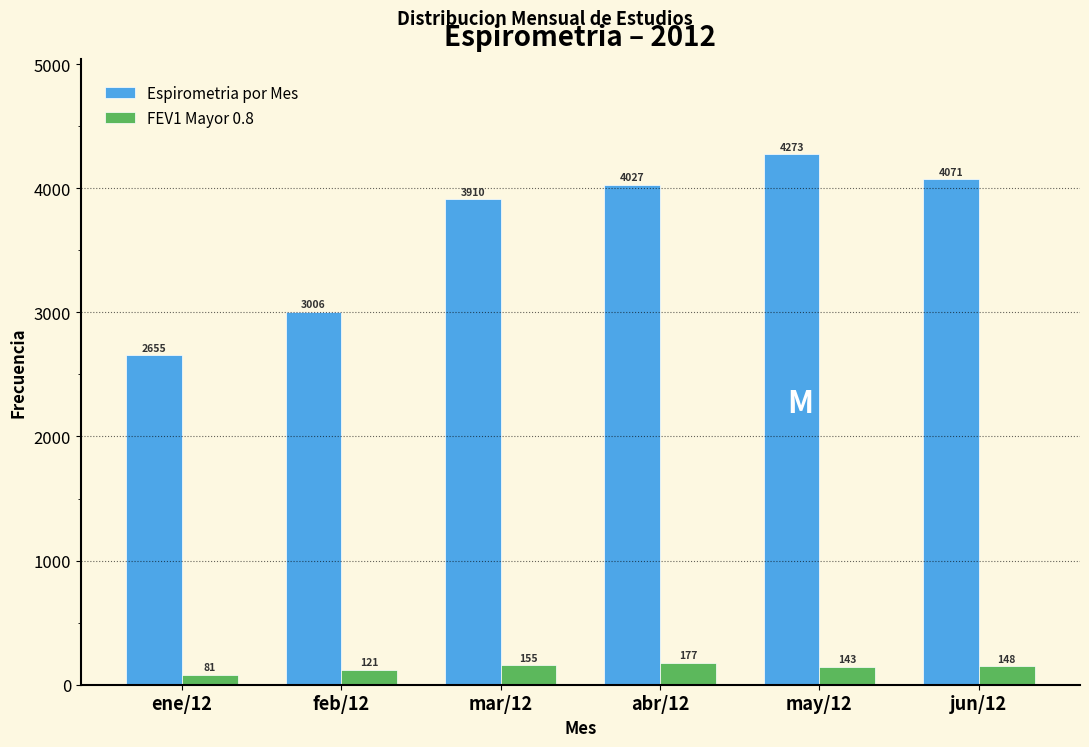

Reading left to right, transcribe all the data shown in this chart.

Espirometria por Mes: ene/12=2655	feb/12=3006	mar/12=3910	abr/12=4027	may/12=4273	jun/12=4071
FEV1 Mayor 0.8: ene/12=81	feb/12=121	mar/12=155	abr/12=177	may/12=143	jun/12=148